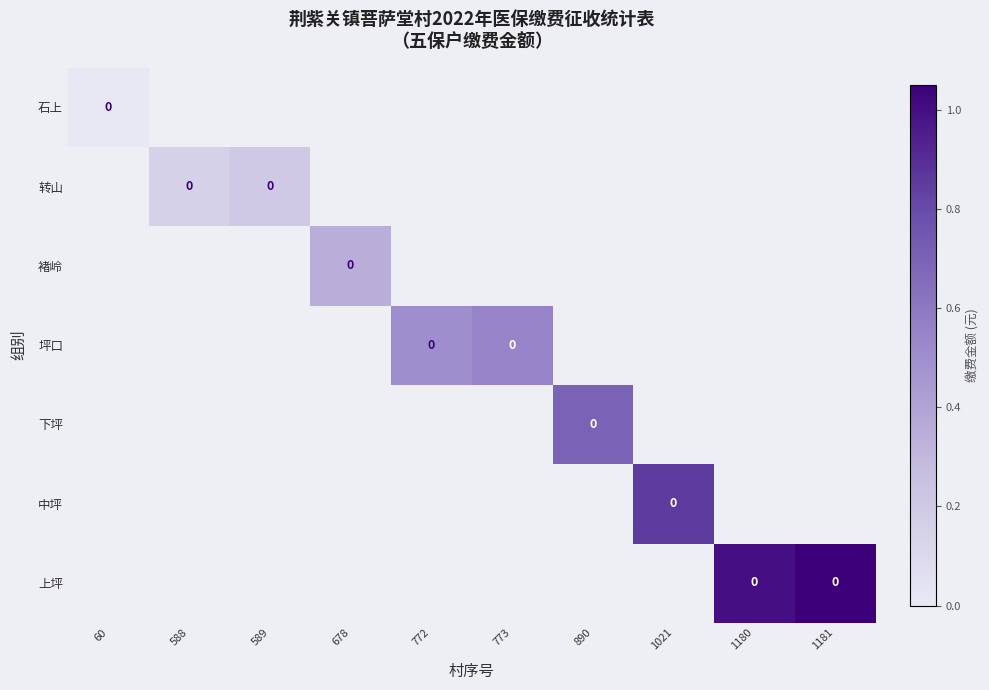

Rank the series by their average value, from highest to lowest.

石上, 转山, 褚岭, 坪口, 下坪, 中坪, 上坪